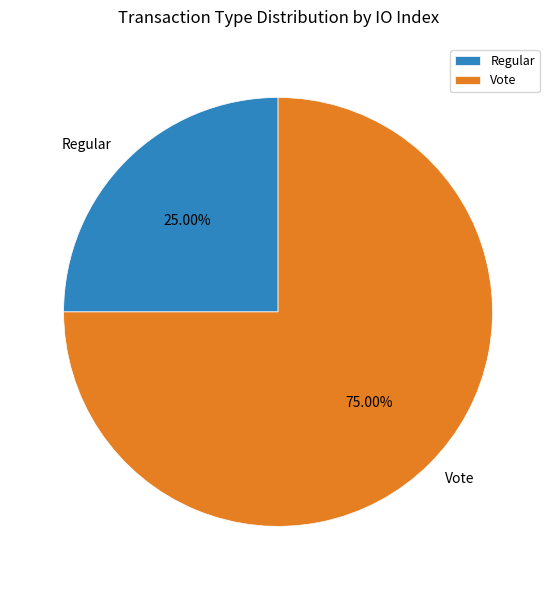

How many slices are in this pie chart?

2